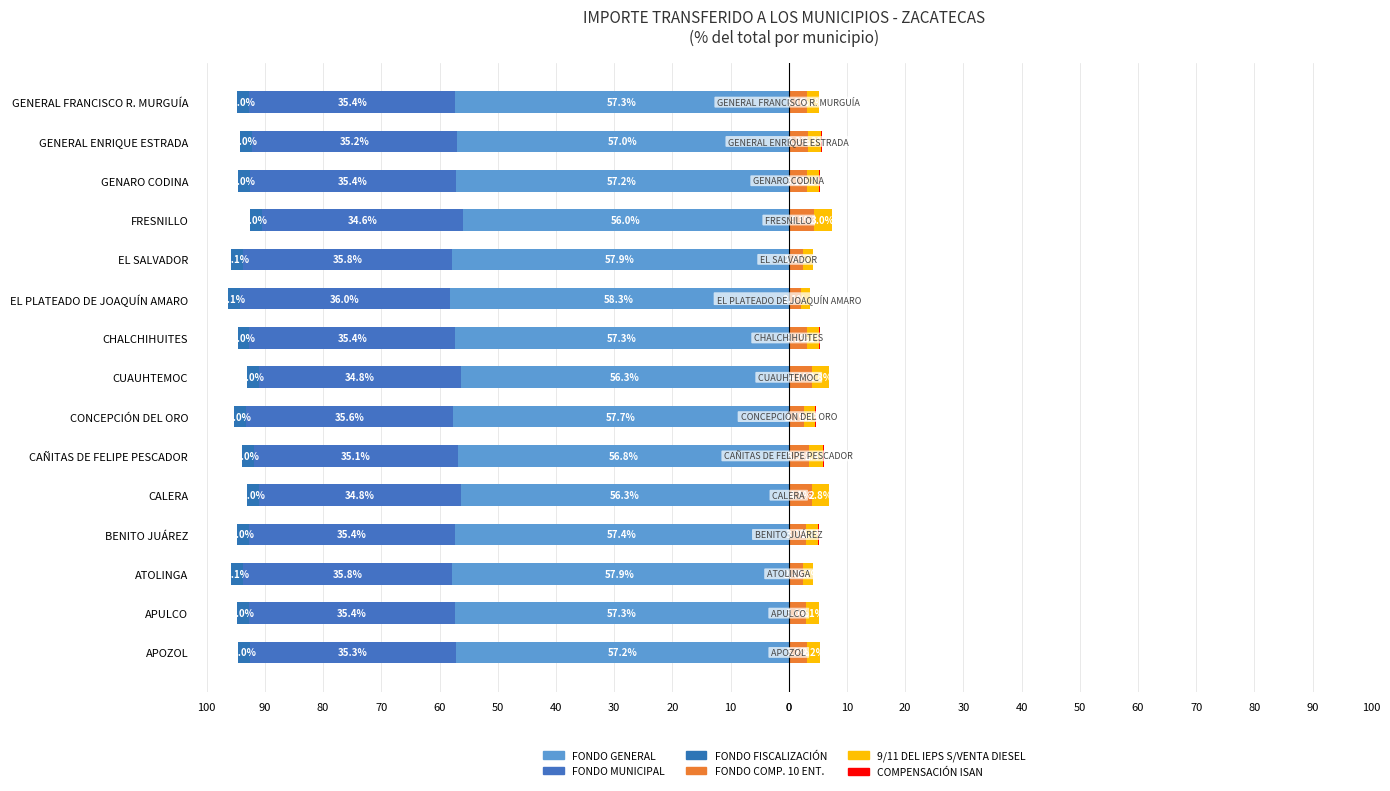

What is the value of the 9/11 DEL IEPS S/VENTA DIESEL bar at the 7th from the left?

1.9